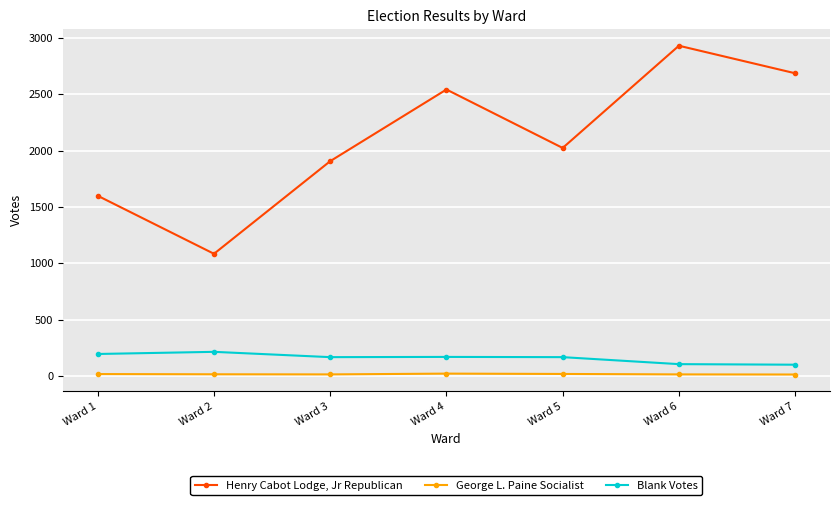

Which series changed the most between Ward 1 and Ward 2?

Henry Cabot Lodge, Jr Republican